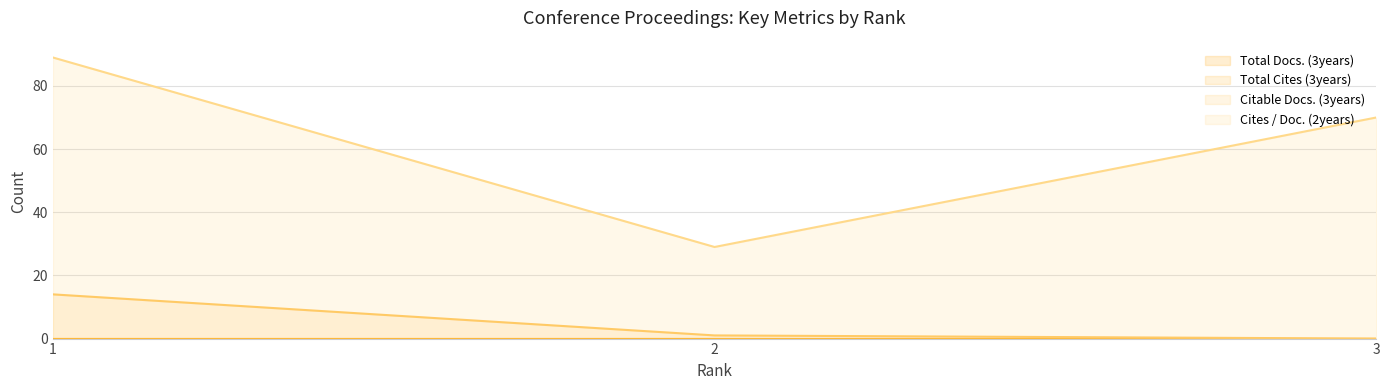

What is the sum of the Cites / Doc. (2years) values at 3 and 2?

99